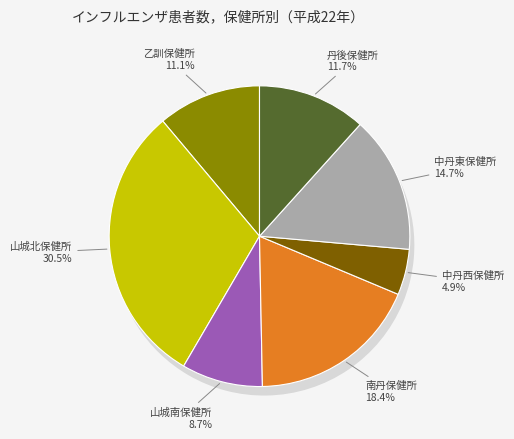

Does 山城北保健所 represent more than half of the total?

No